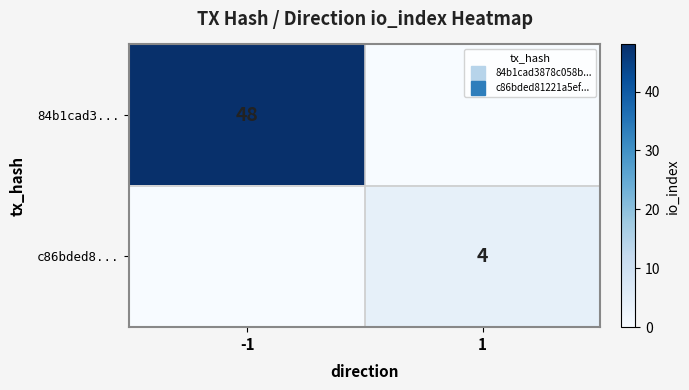

True or false: 84b1cad3... has a value of -25 at 1.

False